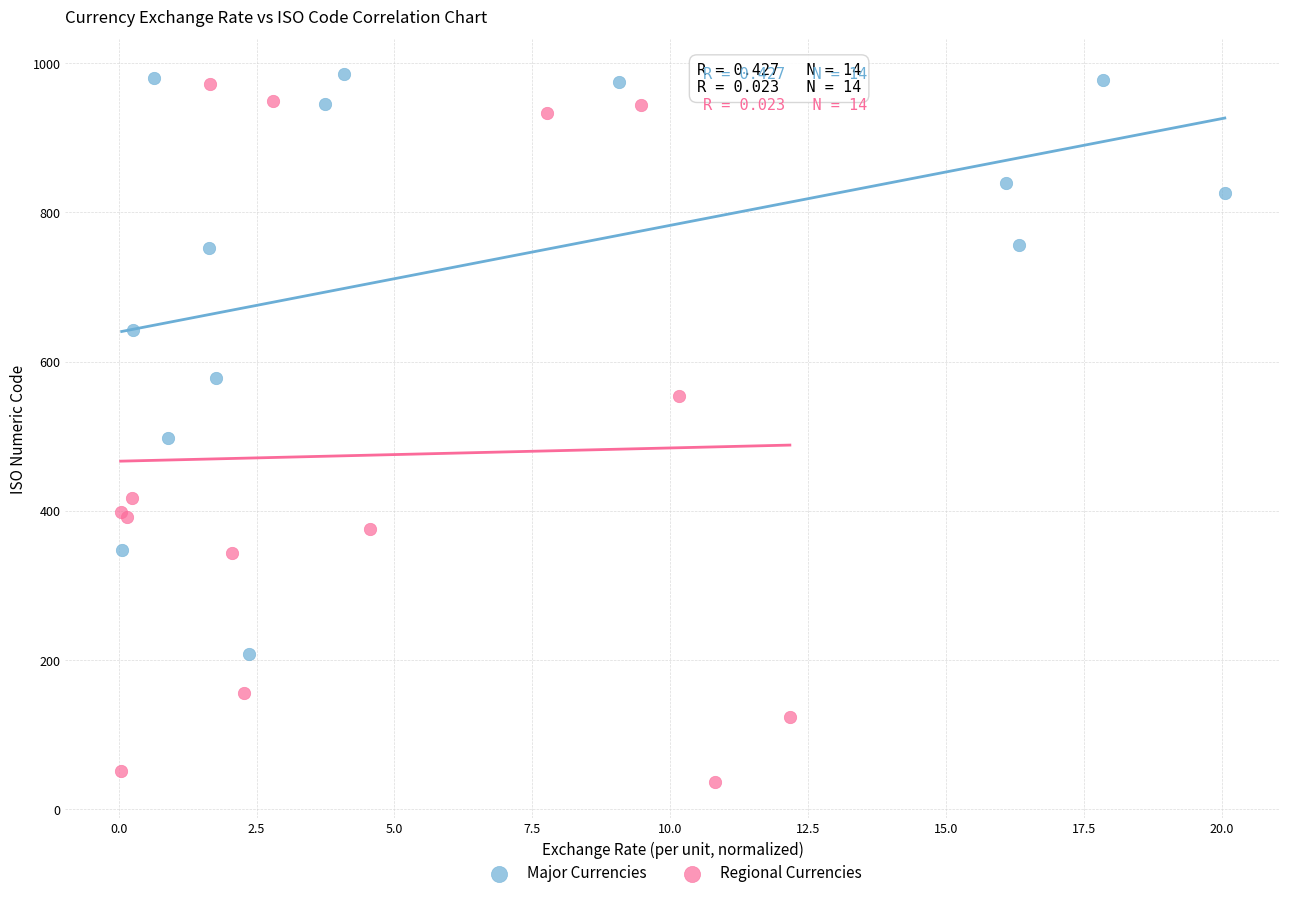

Which series has the largest Y range (max minus min)?

Regional Currencies